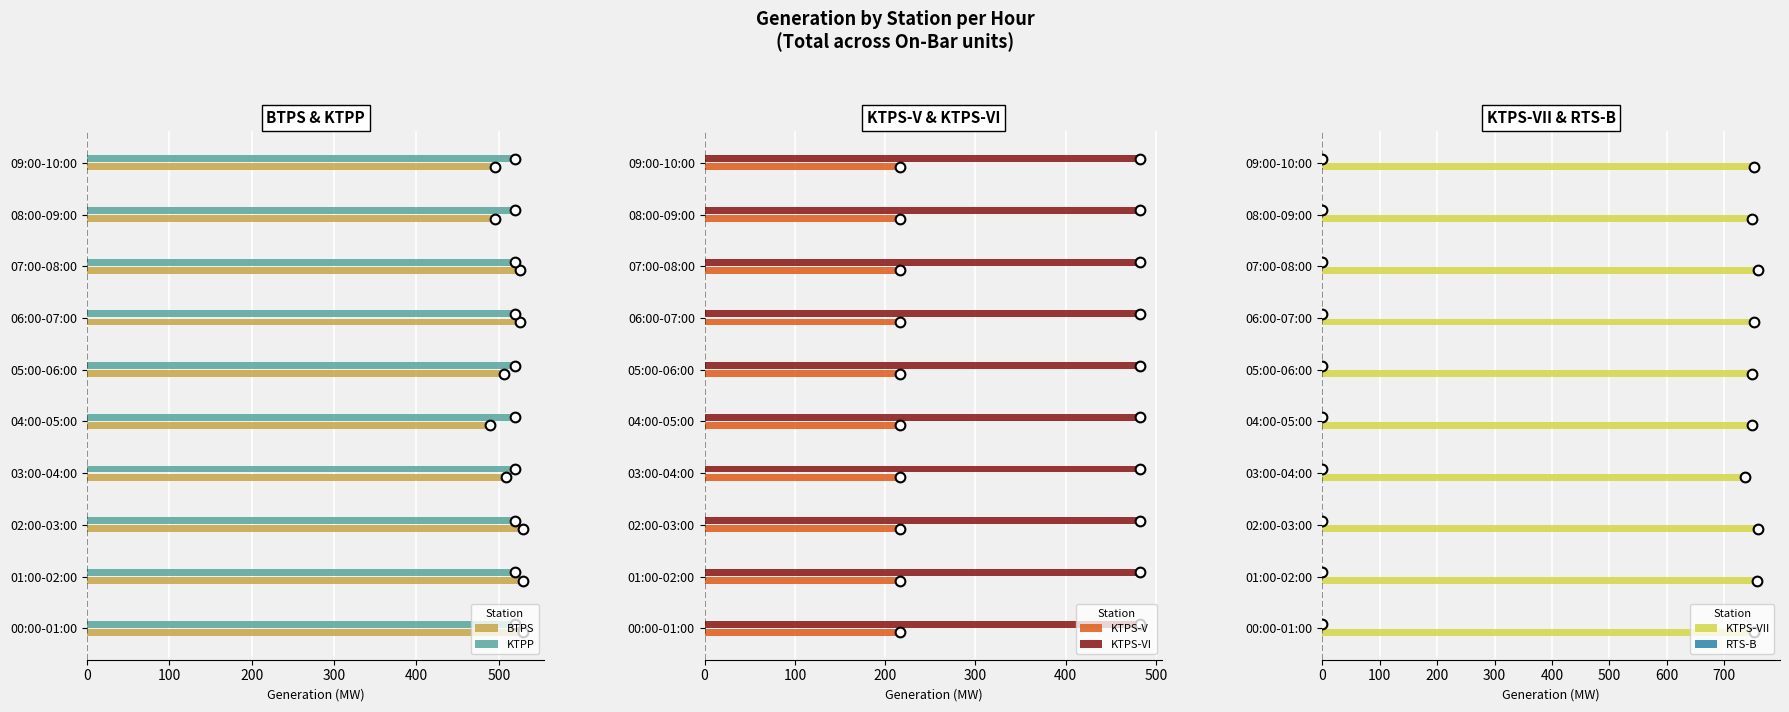

True or false: BTPS has a value of 528.8 at 02:00-03:00.

True